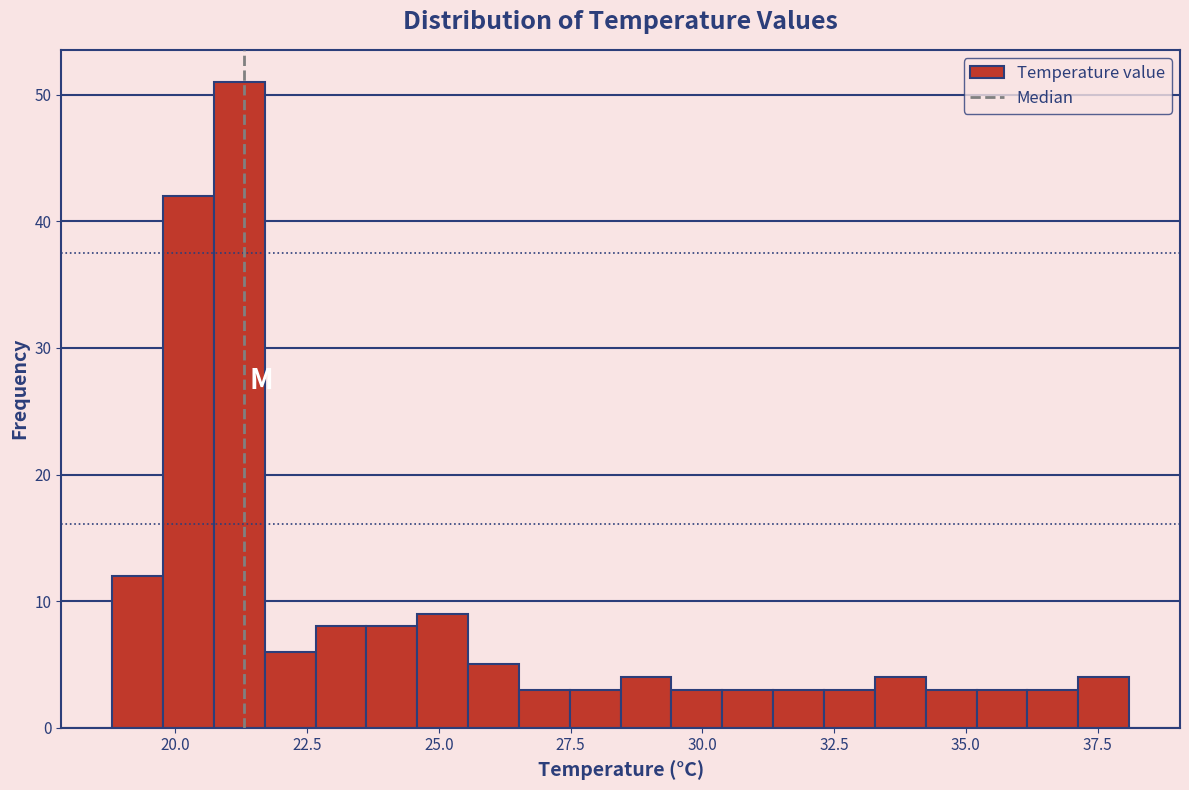

Read against the x-axis, roughly where is the centre of the tallest bar?

21.0